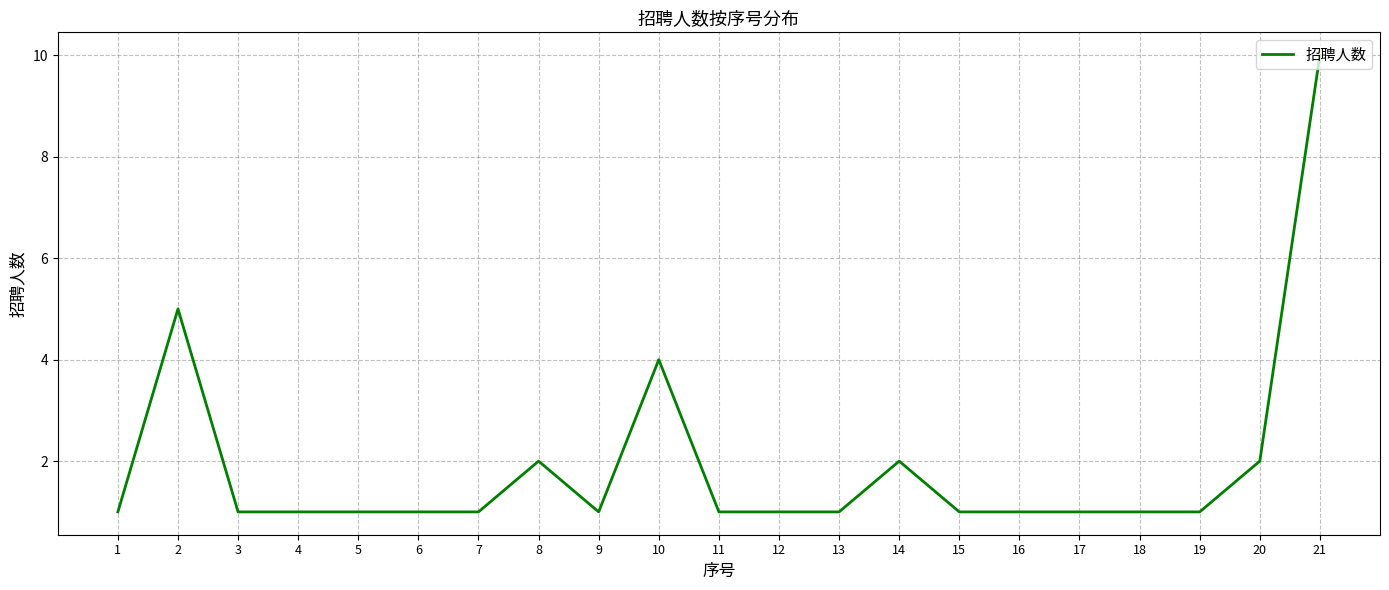

Reading left to right, list all the values displayed in this chart.

1	5	1	1	1	1	1	2	1	4	1	1	1	2	1	1	1	1	1	2	10